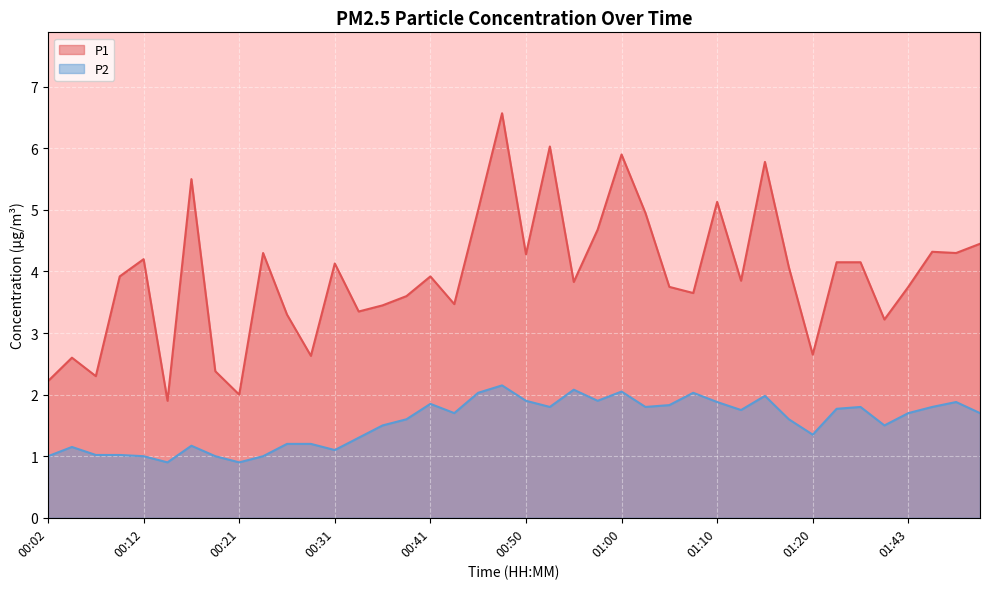

Is it true that P1 equals 4.1 at 00:31?

True